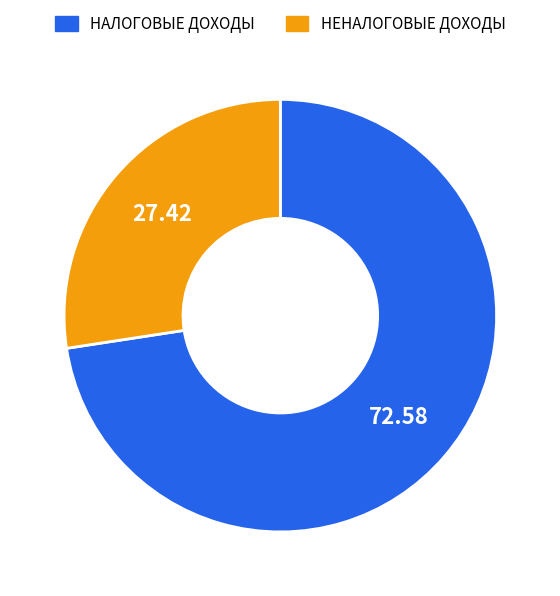

How many segments does this pie chart have?

2